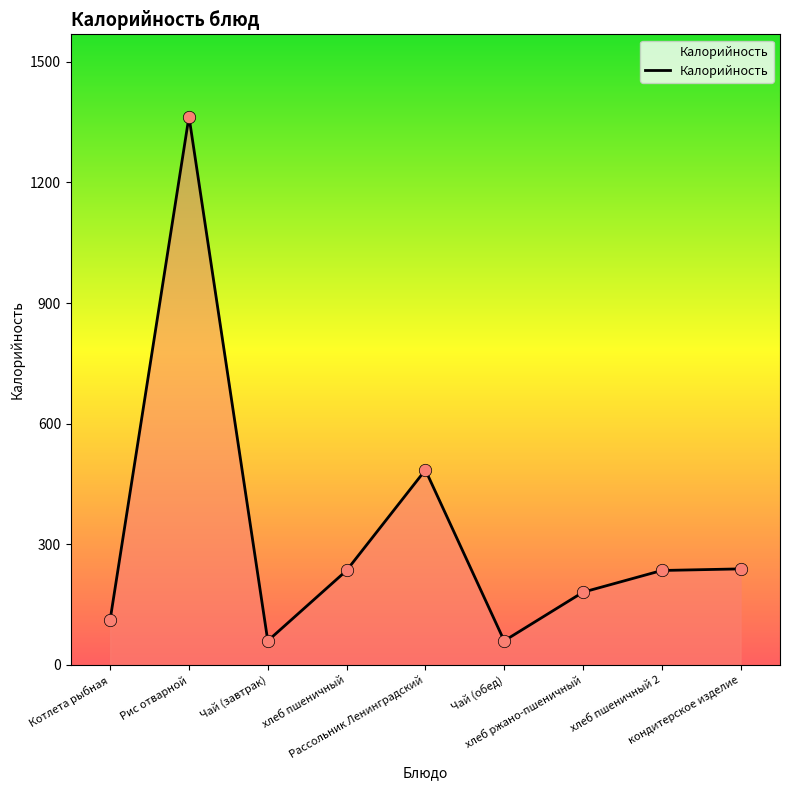

What is the ratio of the value at кондитерское изделие to the value at Рассольник Ленинградский?

0.5